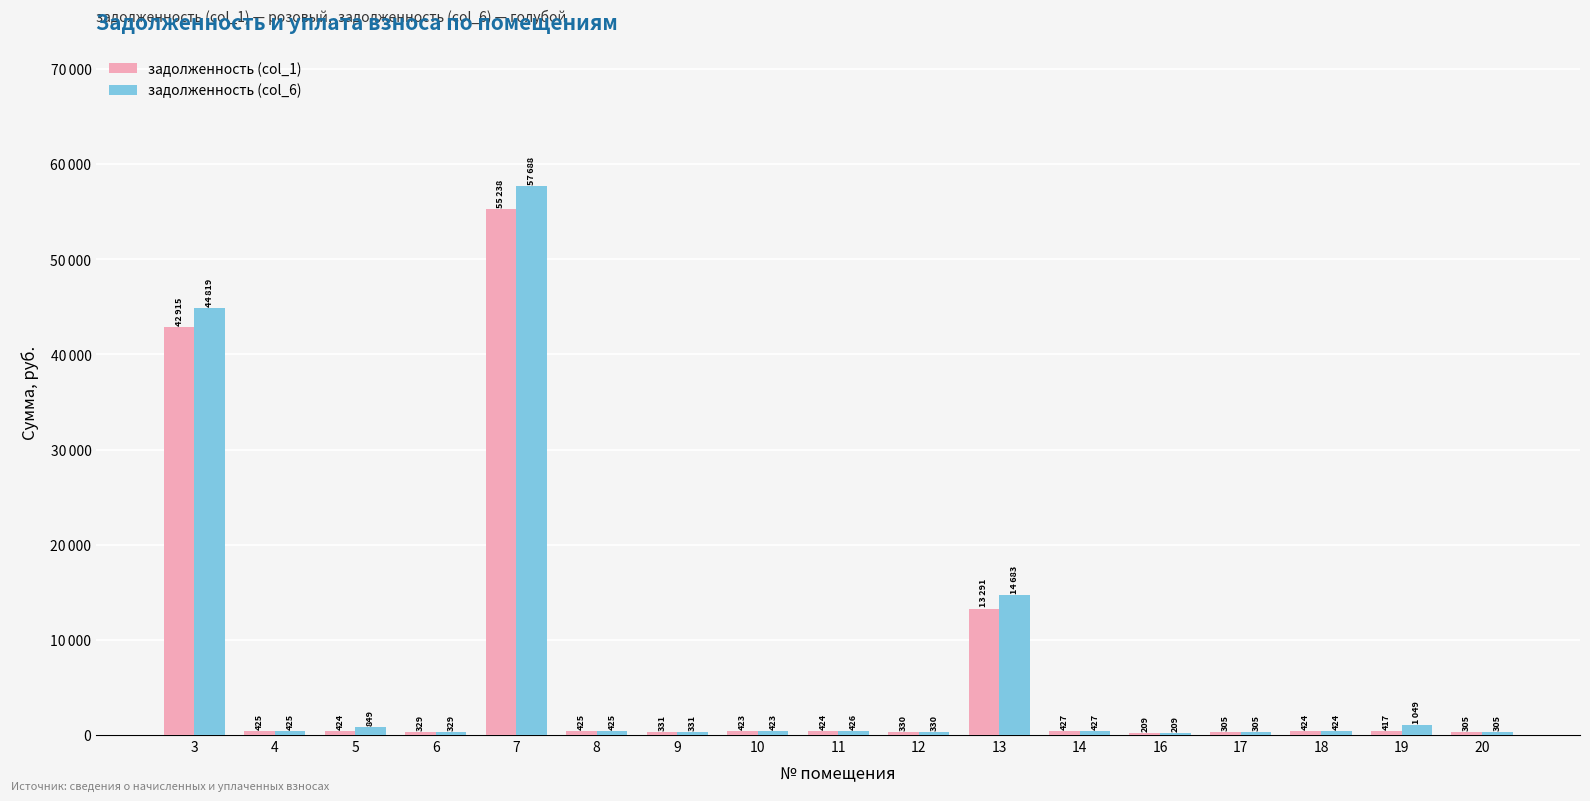

Rank the series by their maximum value, from highest to lowest.

задолженность (col_6), задолженность (col_1)